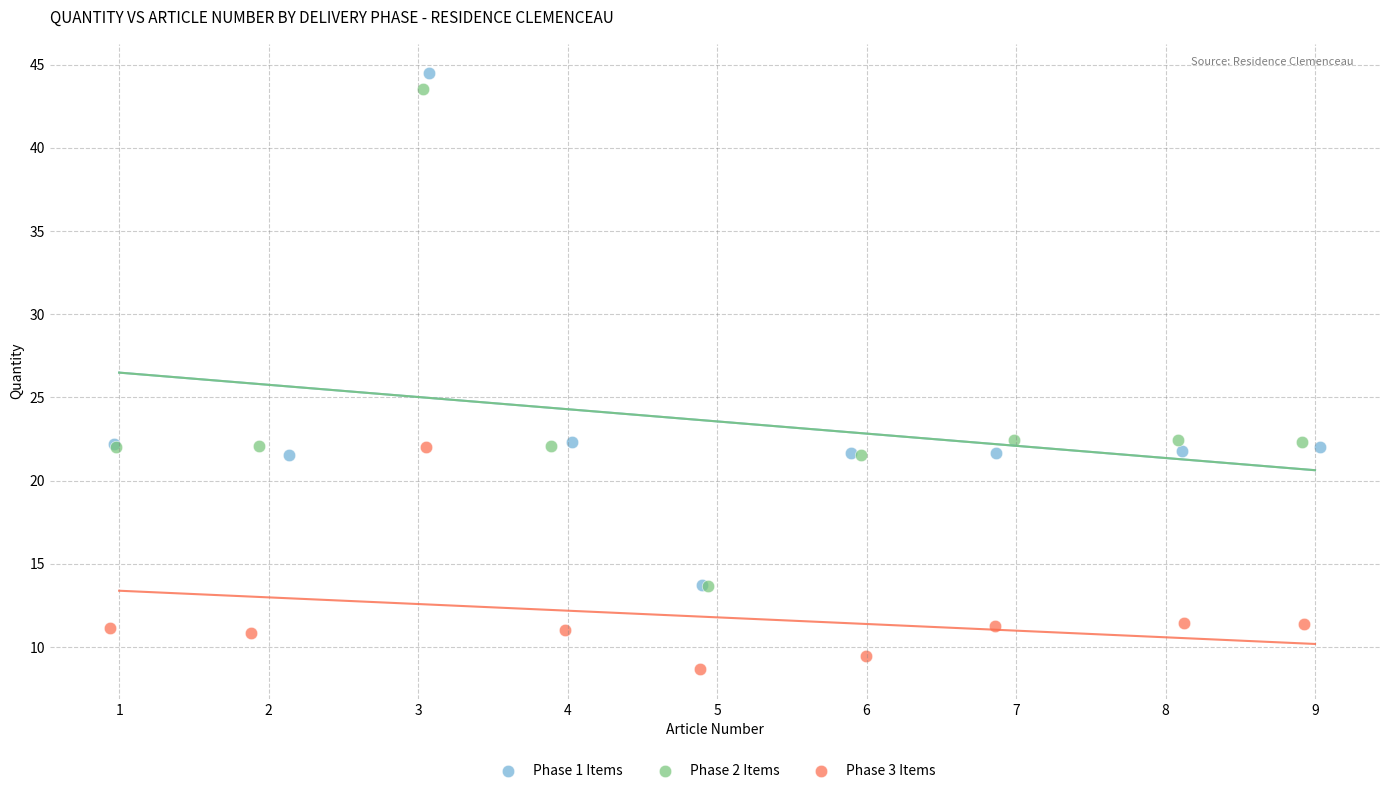

Which series reaches the maximum Y coordinate?

Phase 1 Items